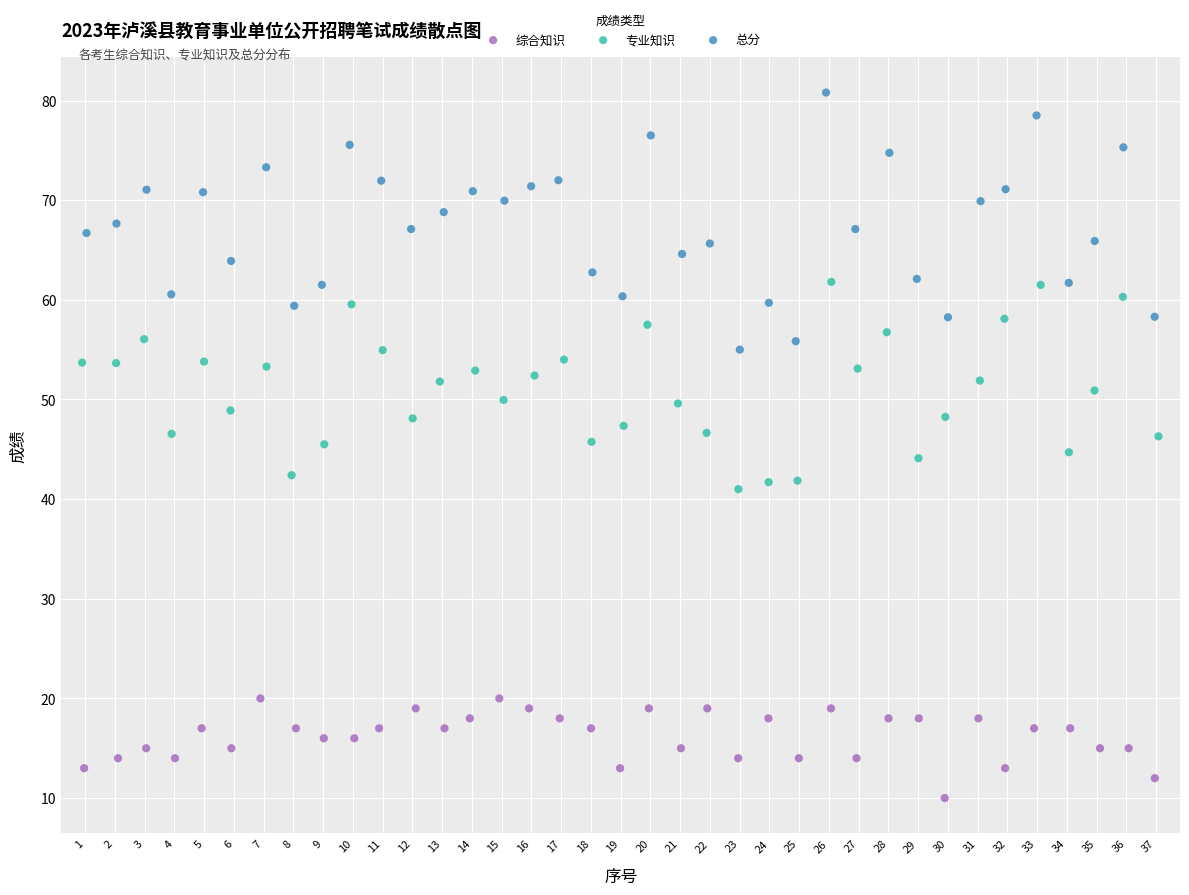

Which series reaches the minimum Y coordinate?

综合知识